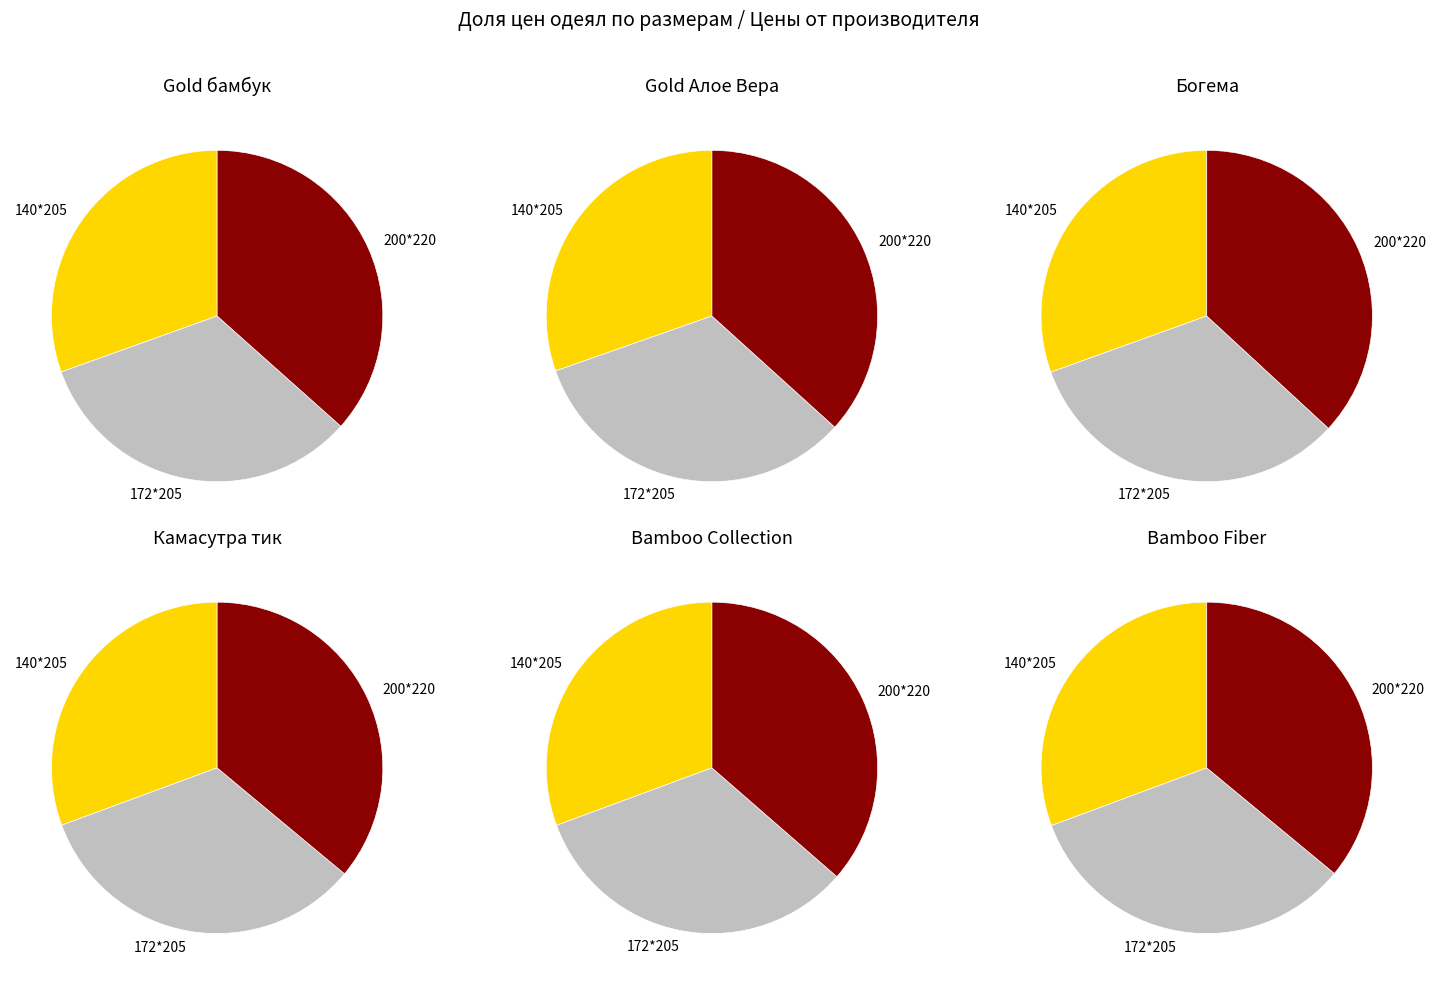

What percentage is the 0 slice, to the nearest percent?

30%